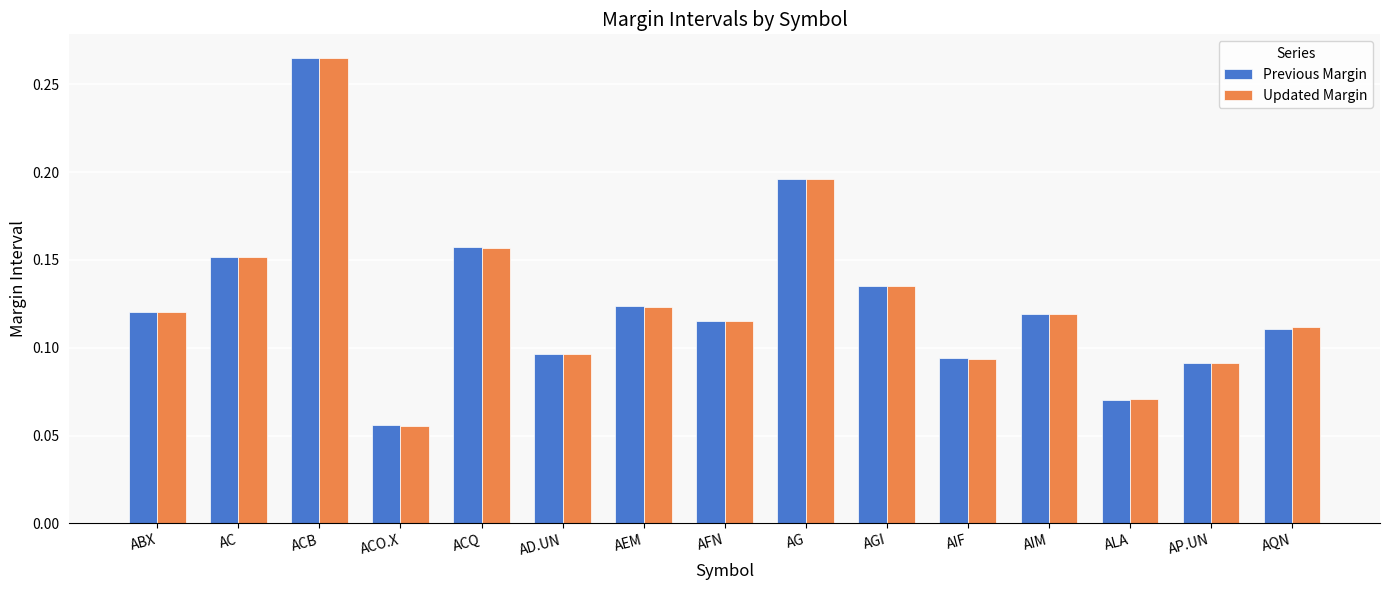

What is the sum of all Previous Margin values?

1.9